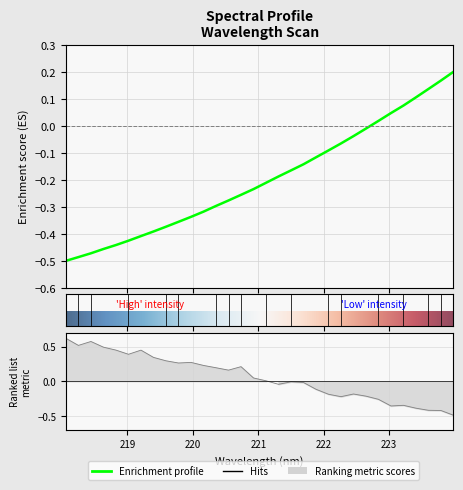

Is this an area chart (filled region under the line)?

No